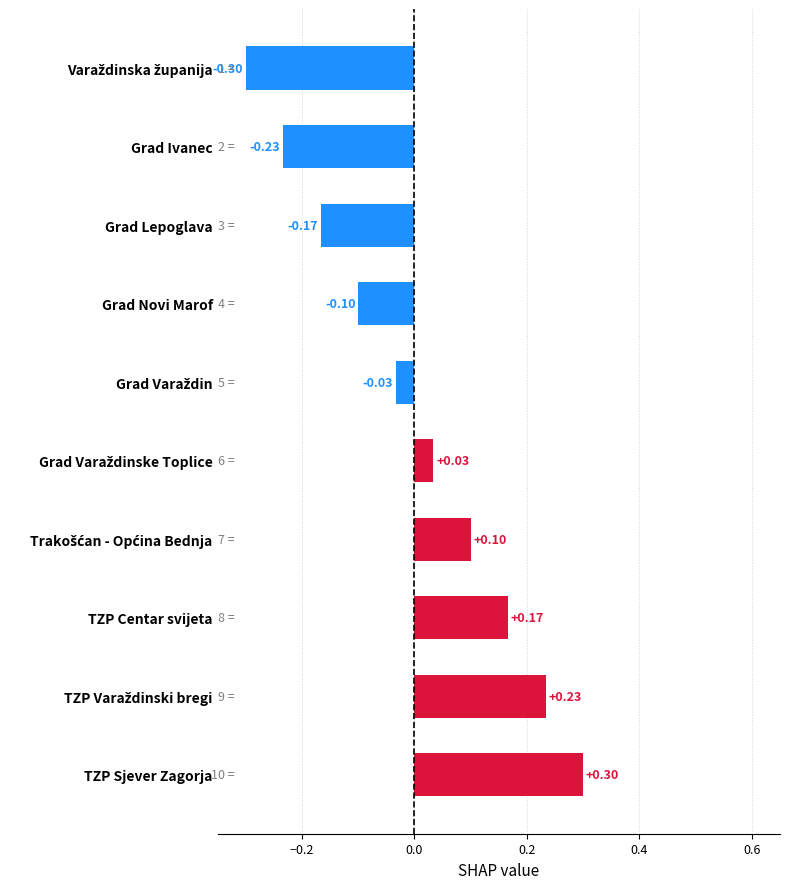

Which category has the highest value across all series?

TZP Sjever Zagorja